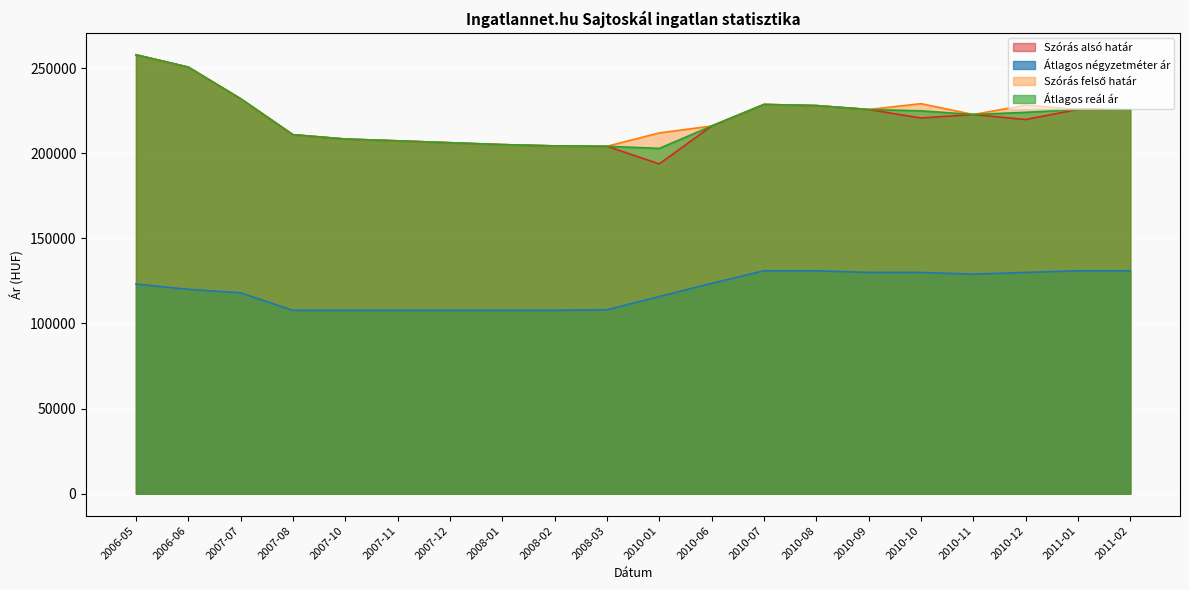

Reading left to right, what are all the values shown in this chart?

Szórás alsó határ: 2006-05=257809	2006-06=250566	2007-07=231998	2007-08=210871	2007-10=208319	2007-11=207263	2007-12=206152	2008-01=205054	2008-02=204285	2008-03=204072	2010-01=193719	2010-06=215965	2010-07=228630	2010-08=227974	2010-09=225665	2010-10=220686	2010-11=222731	2010-12=219792	2011-01=225710	2011-02=225454
Átlagos négyzetméter ár: 2006-05=123132	2006-06=120044	2007-07=117985	2007-08=107692	2007-10=107692	2007-11=107692	2007-12=107692	2008-01=107692	2008-02=107692	2008-03=108050	2010-01=115803	2010-06=123556	2010-07=130952	2010-08=130952	2010-09=129960	2010-10=129960	2010-11=128967	2010-12=129960	2011-01=130952	2011-02=130952
Szórás felső határ: 2006-05=257809	2006-06=250566	2007-07=231998	2007-08=210871	2007-10=208319	2007-11=207263	2007-12=206152	2008-01=205054	2008-02=204285	2008-03=204072	2010-01=211925	2010-06=215965	2010-07=228630	2010-08=227974	2010-09=225665	2010-10=229102	2010-11=222731	2010-12=228208	2011-01=225710	2011-02=225454
Átlagos reál ár: 2006-05=257809	2006-06=250566	2007-07=231998	2007-08=210871	2007-10=208319	2007-11=207263	2007-12=206152	2008-01=205054	2008-02=204285	2008-03=204072	2010-01=202822	2010-06=215965	2010-07=228630	2010-08=227974	2010-09=225665	2010-10=224894	2010-11=222731	2010-12=224000	2011-01=225710	2011-02=225454